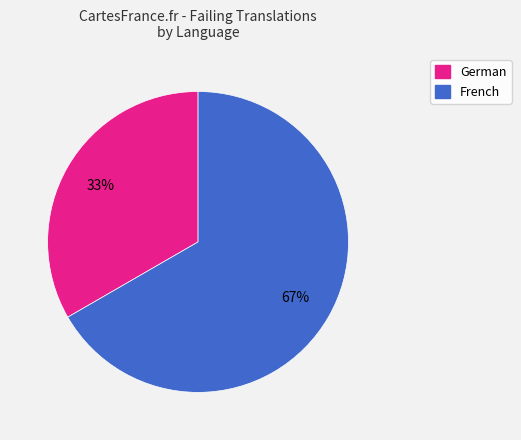

To the nearest percent, what is the average slice percentage?

50%